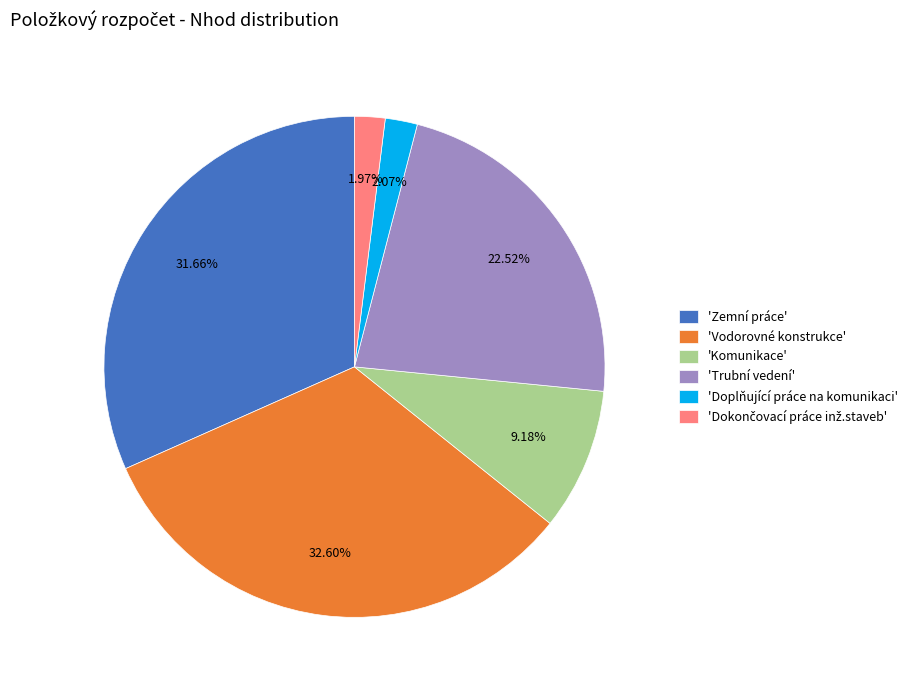

Do 'Doplňující práce na komunikaci' and 'Komunikace' together represent more than half of the pie?

No